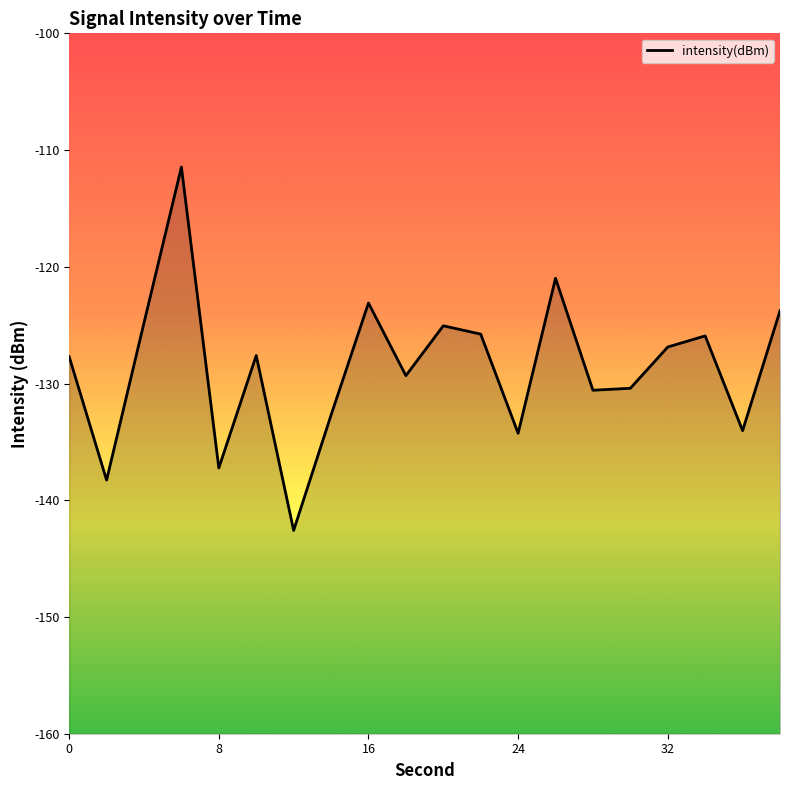

What is the change in value from 12 to 16?

+19.5